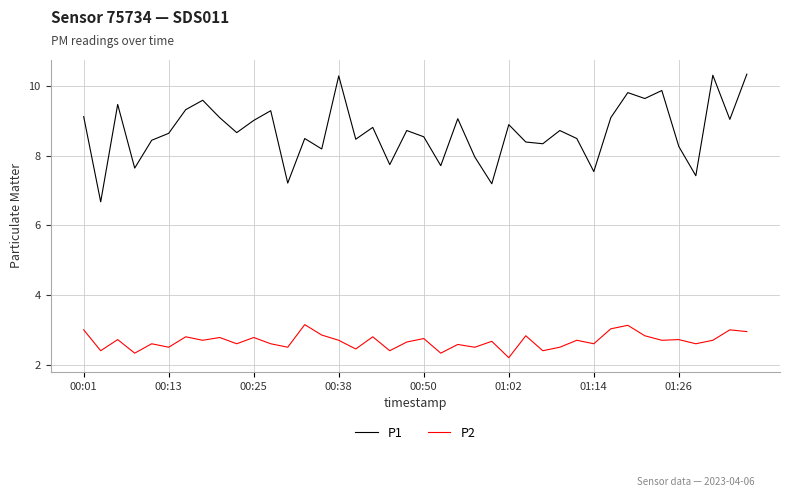

Rank the series by their maximum value, from lowest to highest.

P2, P1